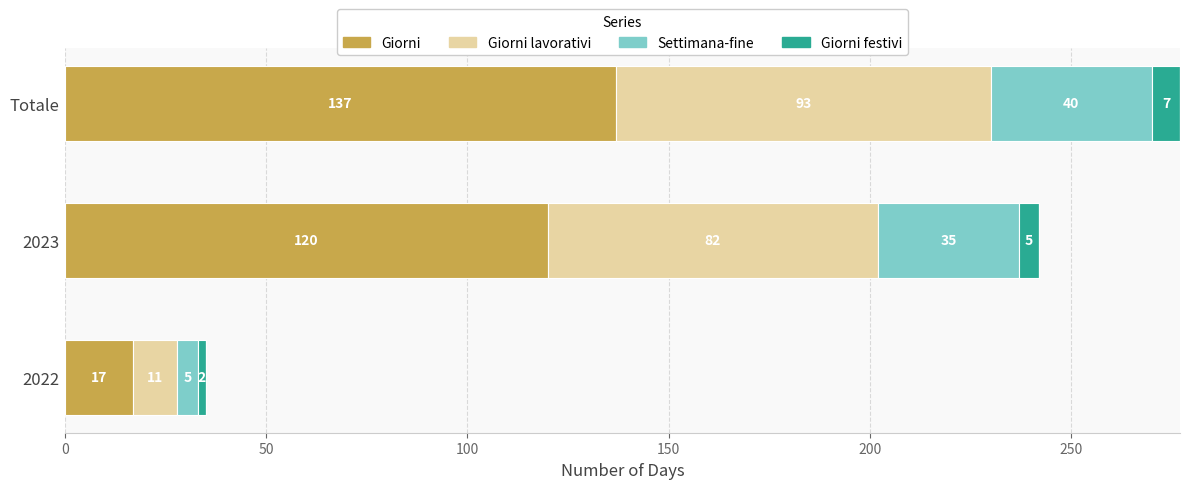

What is the total value across all series at 2022?

35